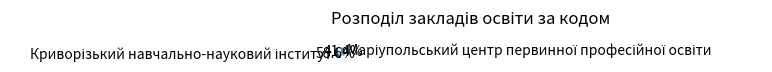

Is there any slice that represents more than half of the pie?

Yes